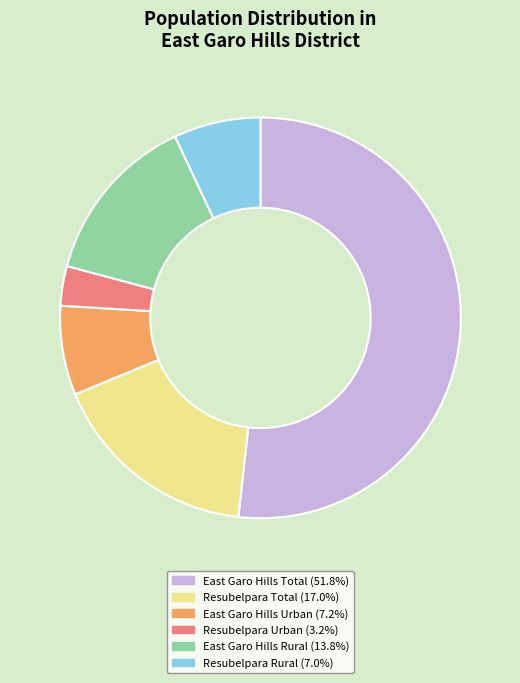

Which slice is the smallest?

Resubelpara Urban